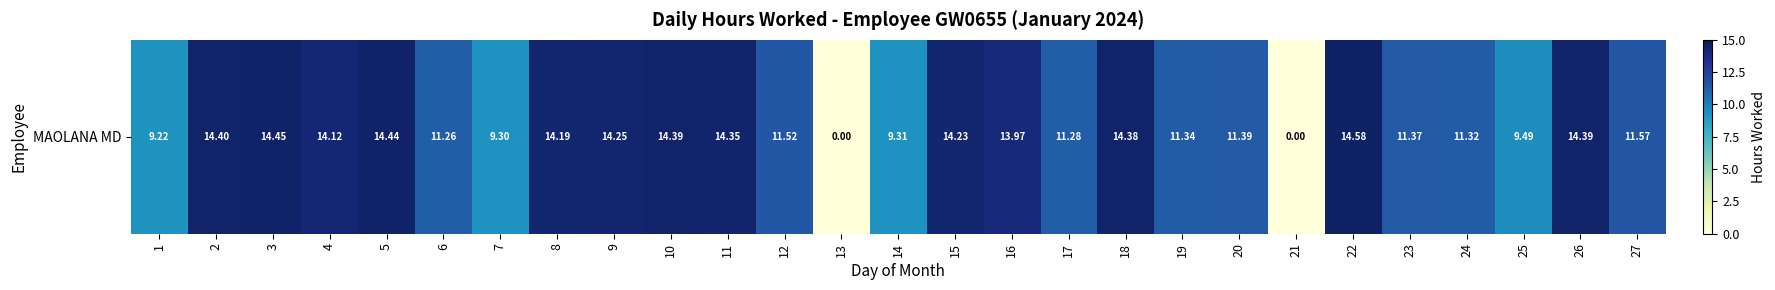

Which category has the highest value across all series?

22